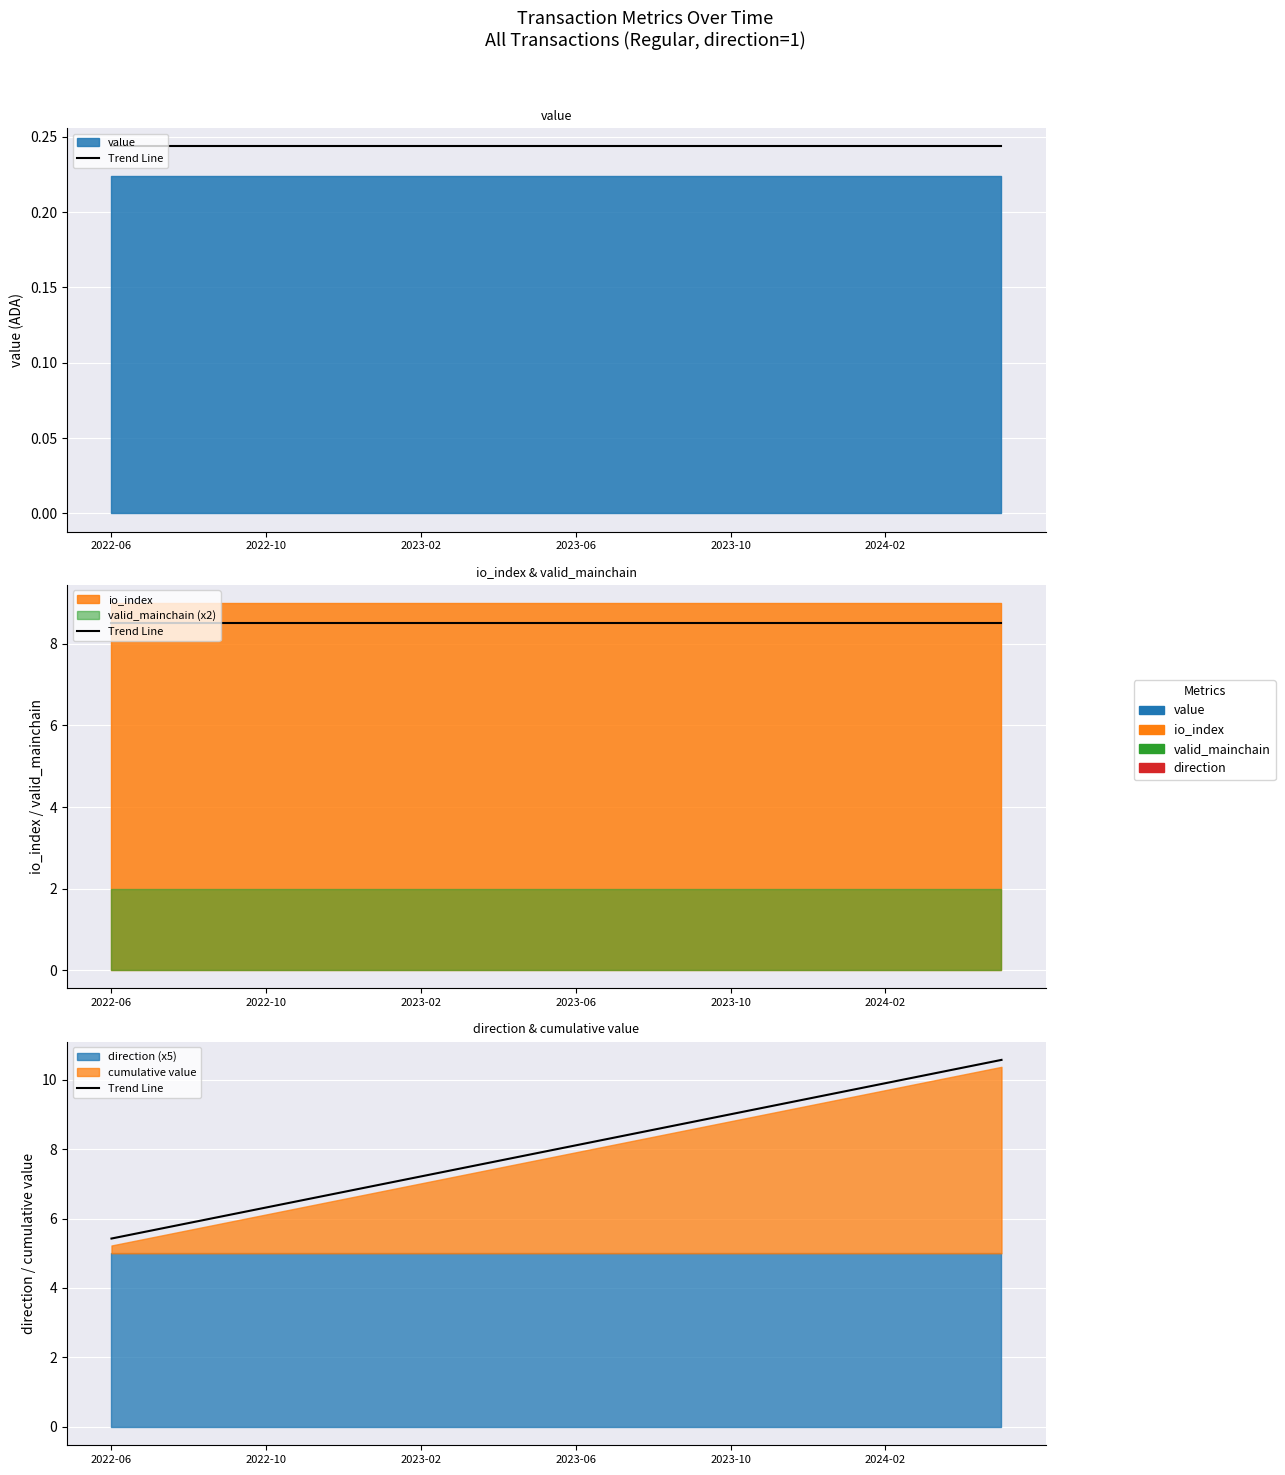

True or false: the data shows 9.0 at 2023-10.

True